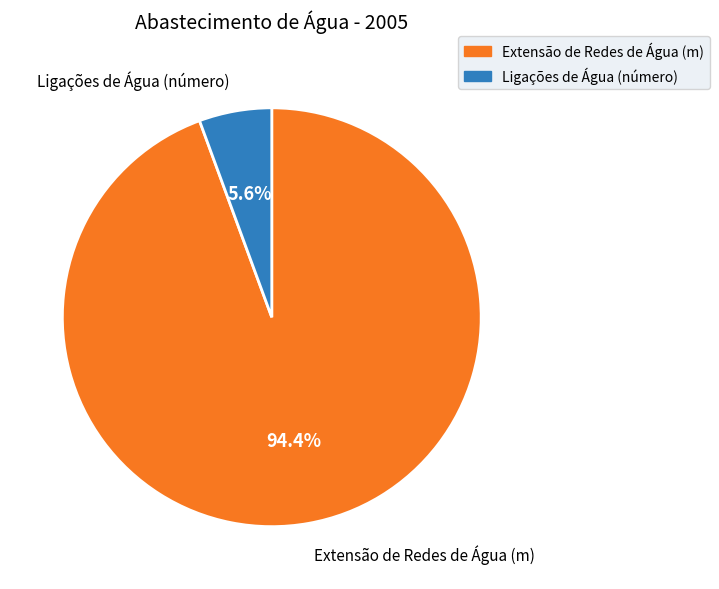

Which category has the biggest portion of the pie?

Extensão de Redes de Água (m)